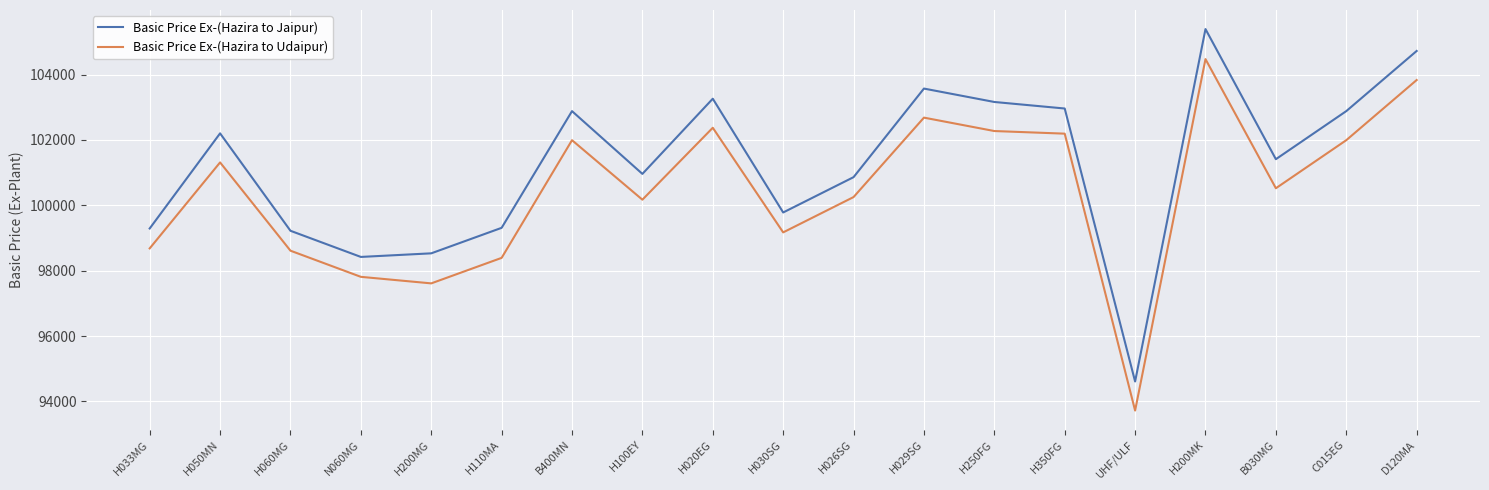

Does the chart display data point markers on the line(s)?

No